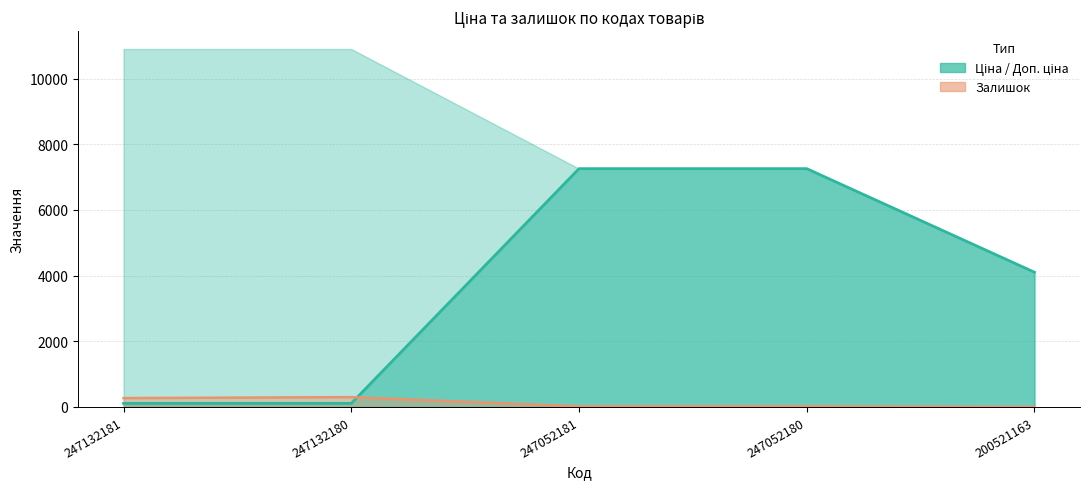

How many data points in Ціна (лінія) are less than 4104?

2